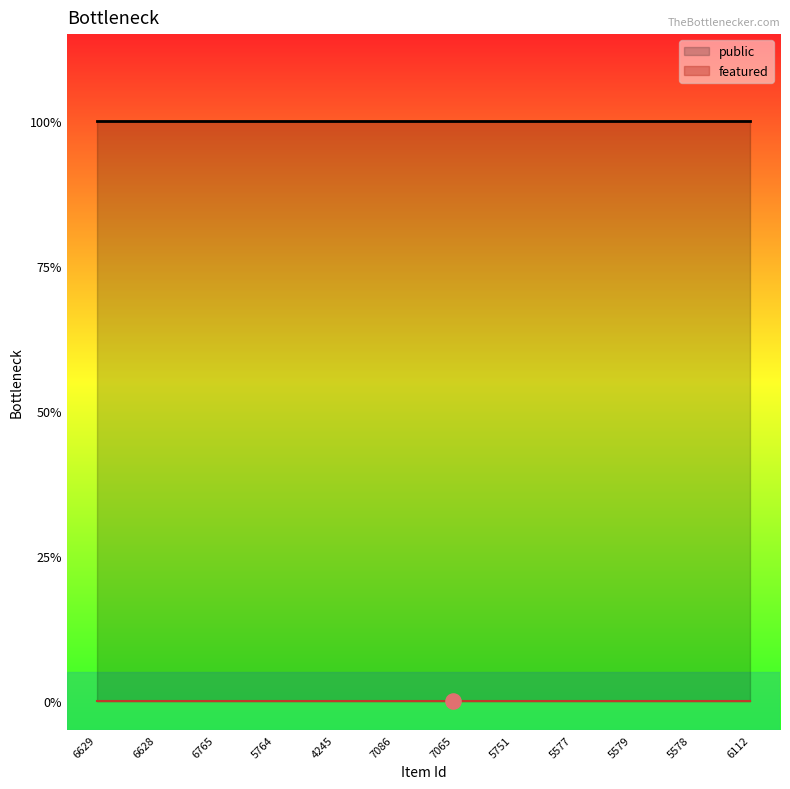

Which series has the largest Y range (max minus min)?

public